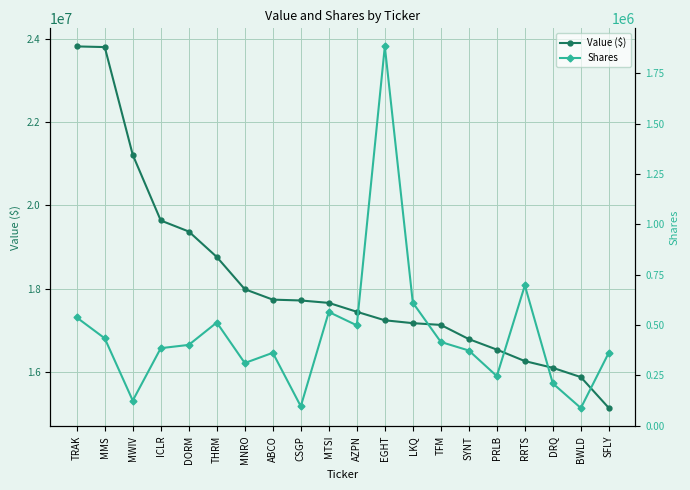

Between AZPN and EGHT, which is larger?

AZPN